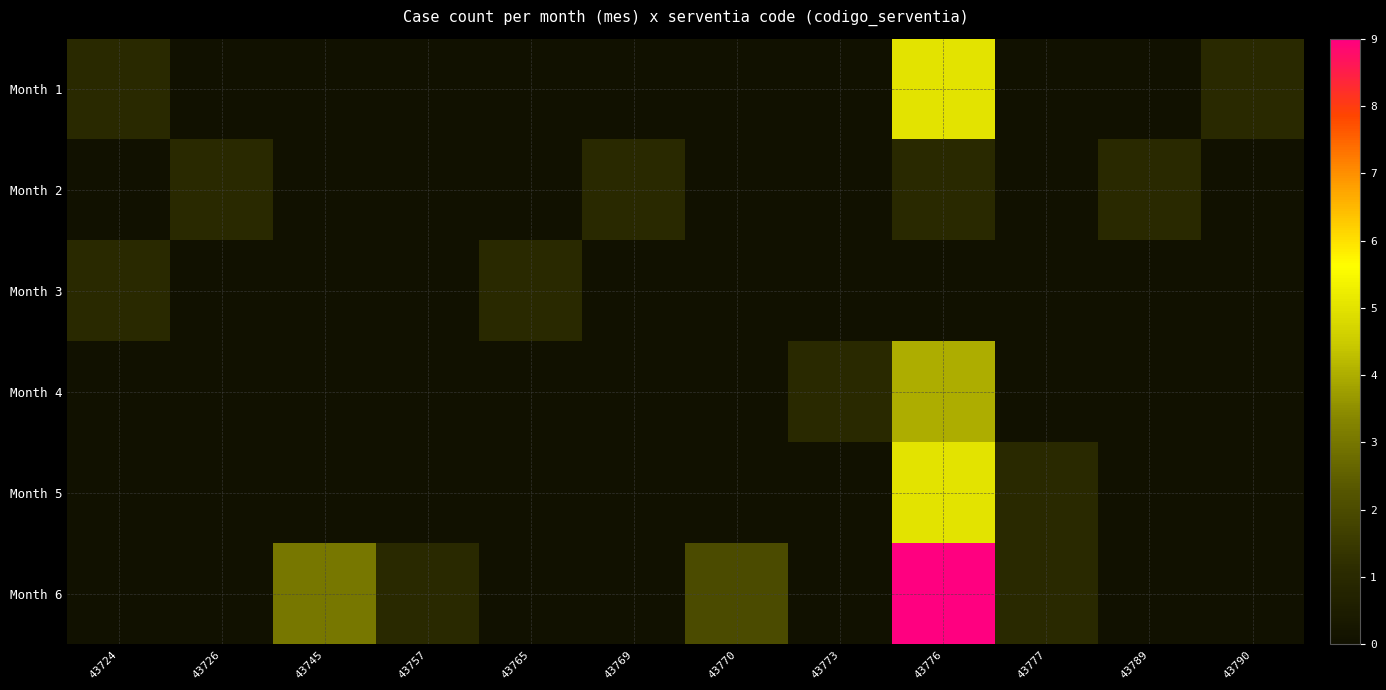

Rank the series at 43789 from lowest to highest value.

Month 1, Month 3, Month 4, Month 5, Month 6, Month 2